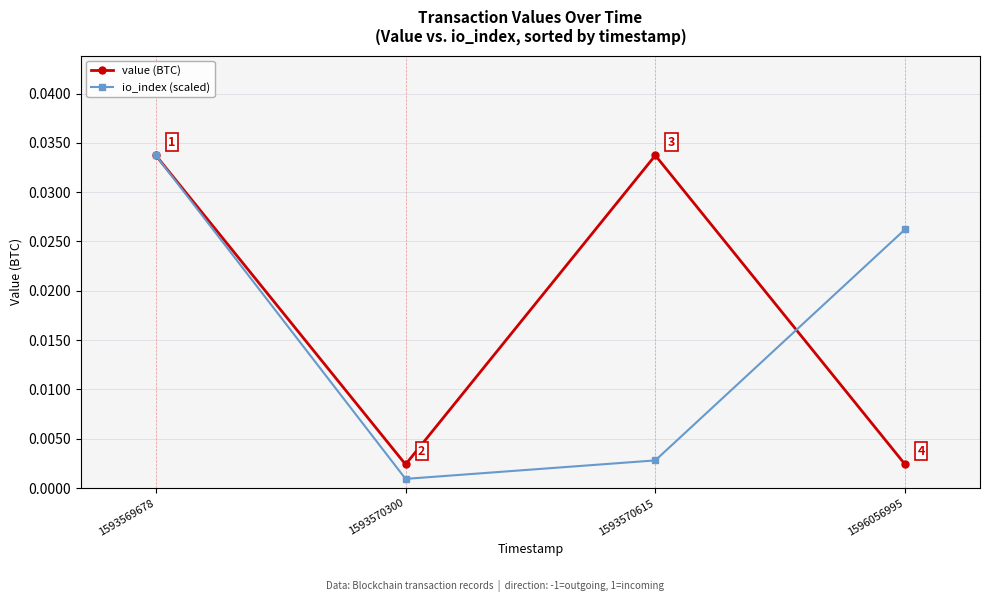

True or false: io_index (scaled) has more than 1 interior local peaks.

False